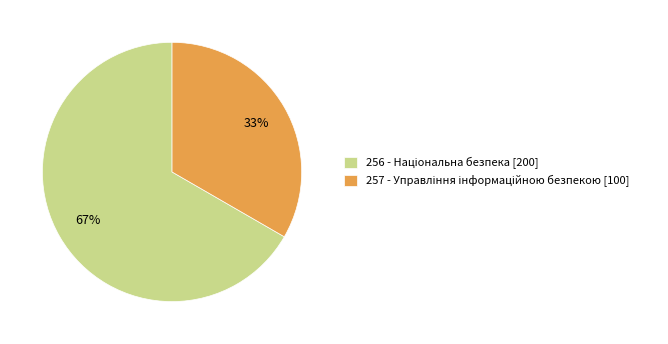

Is there a majority slice in this chart?

Yes